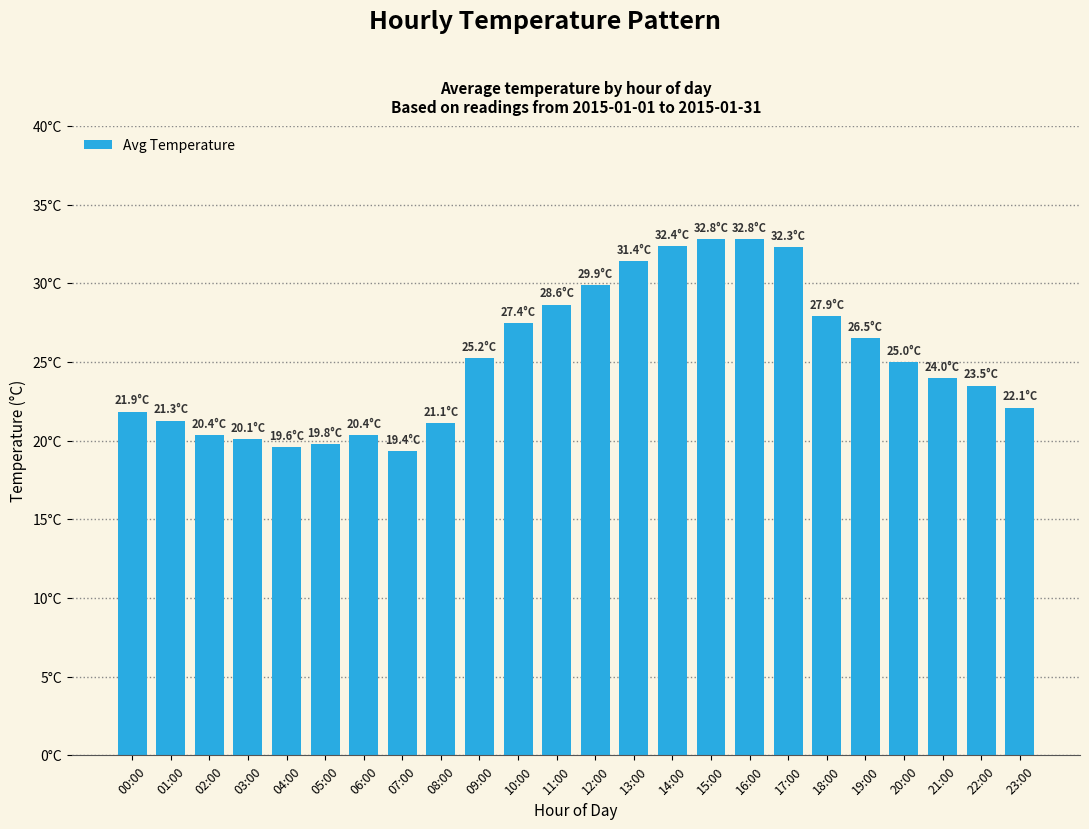

Which label corresponds to the largest value in the chart?

15:00